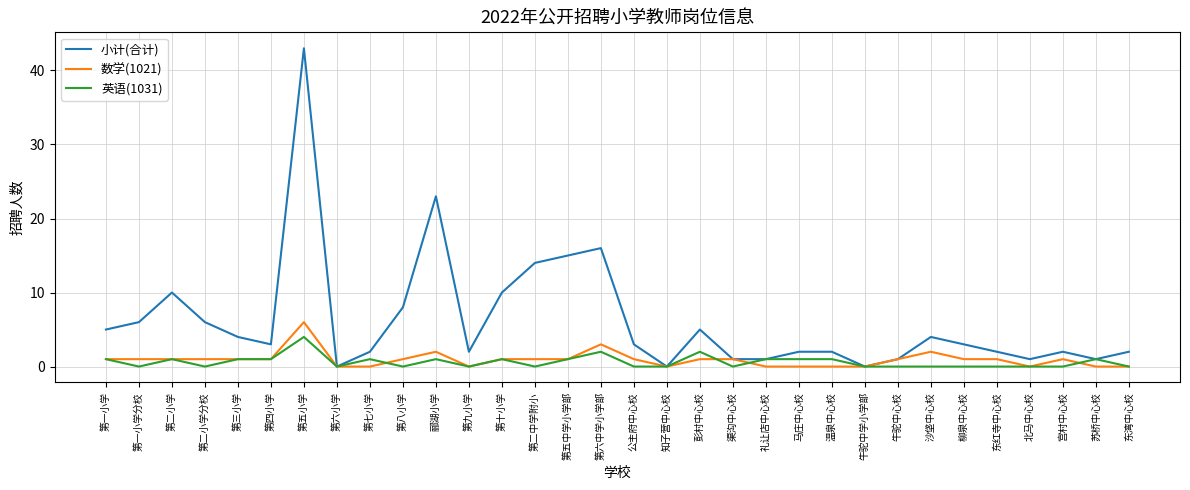

Count the 数学(1021) values in the range 0 to 1.

28